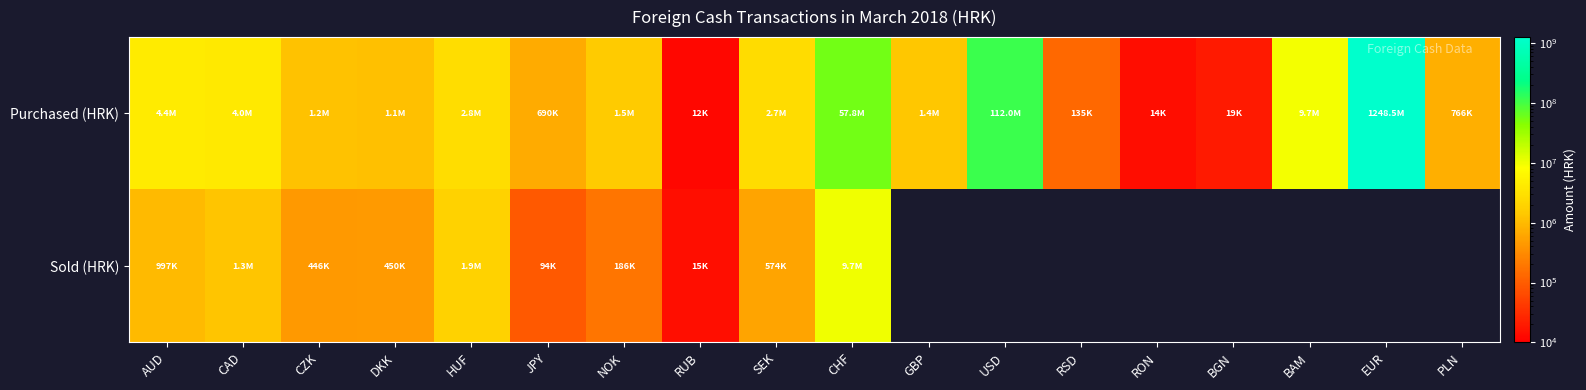

What is the sum of all Purchased (HRK) values?

1448665914.0